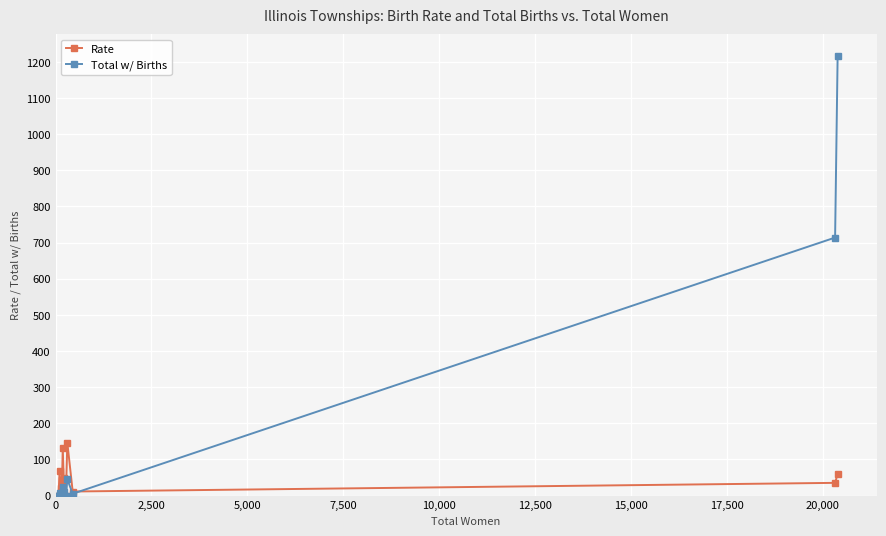

Which series has the largest total across all categories?

Total w/ Births